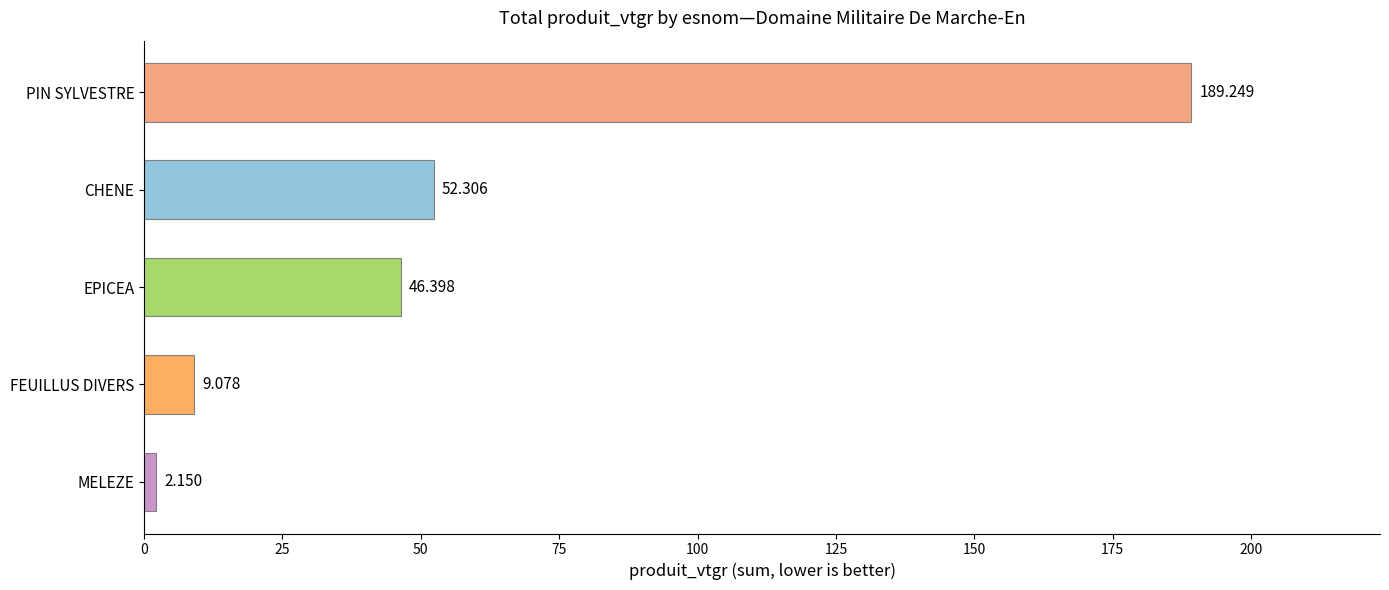

How many bars are there in total?

5